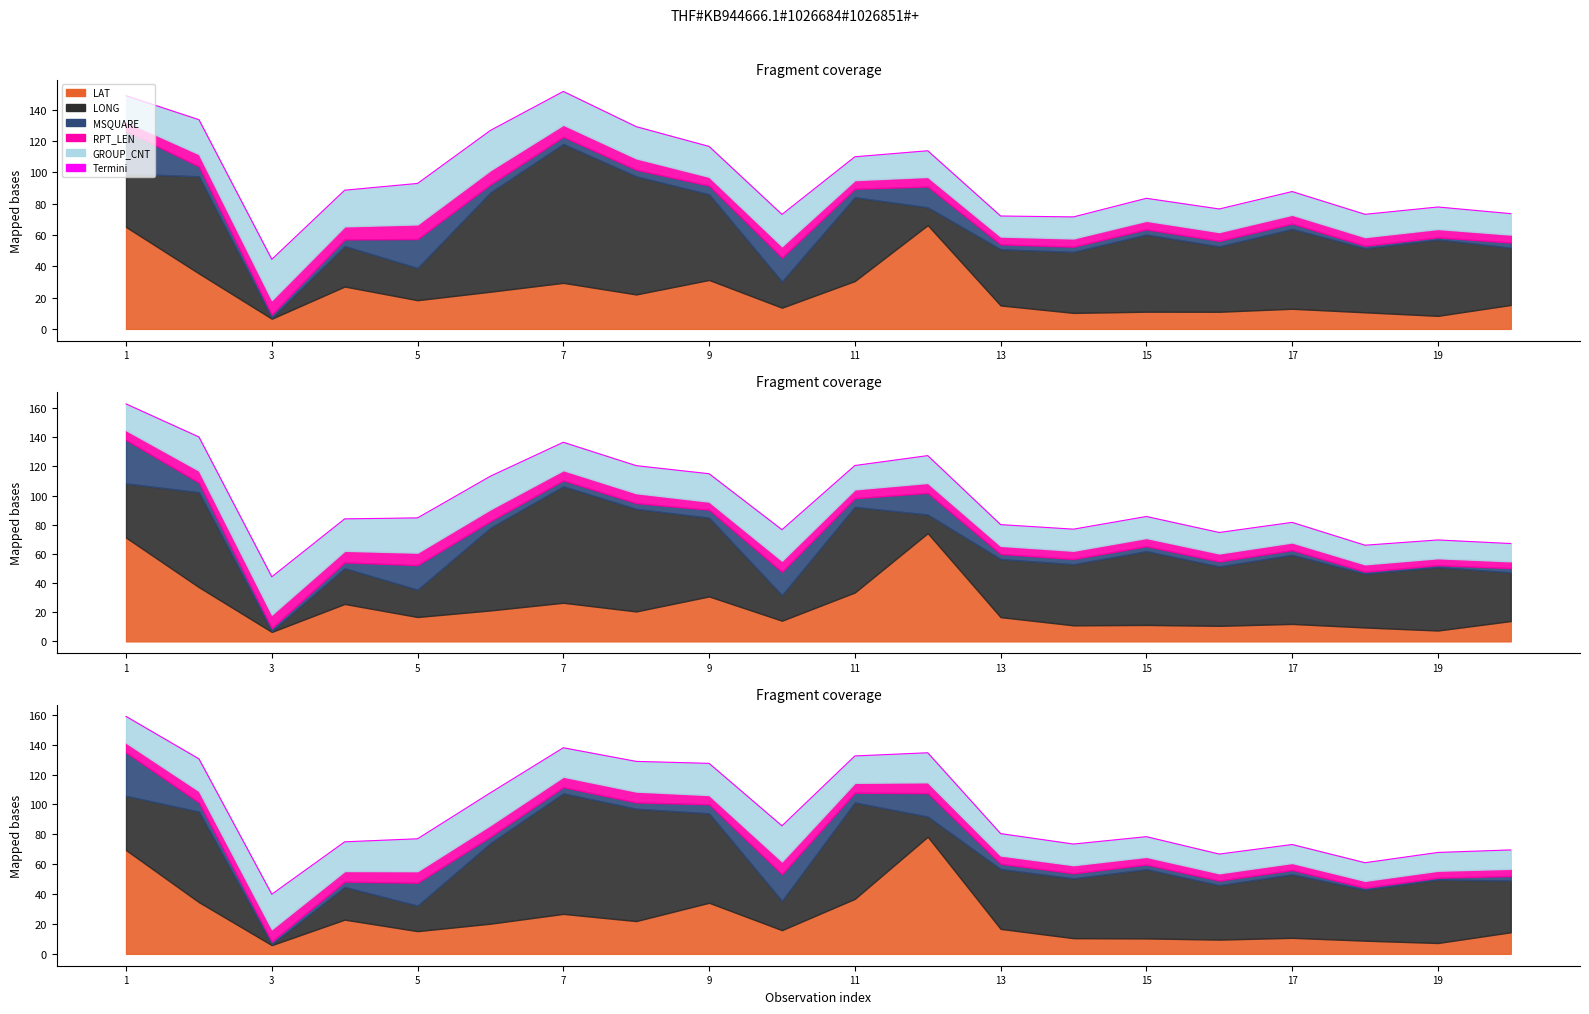

True or false: there are more than 1 points higher than both neighbors.

True